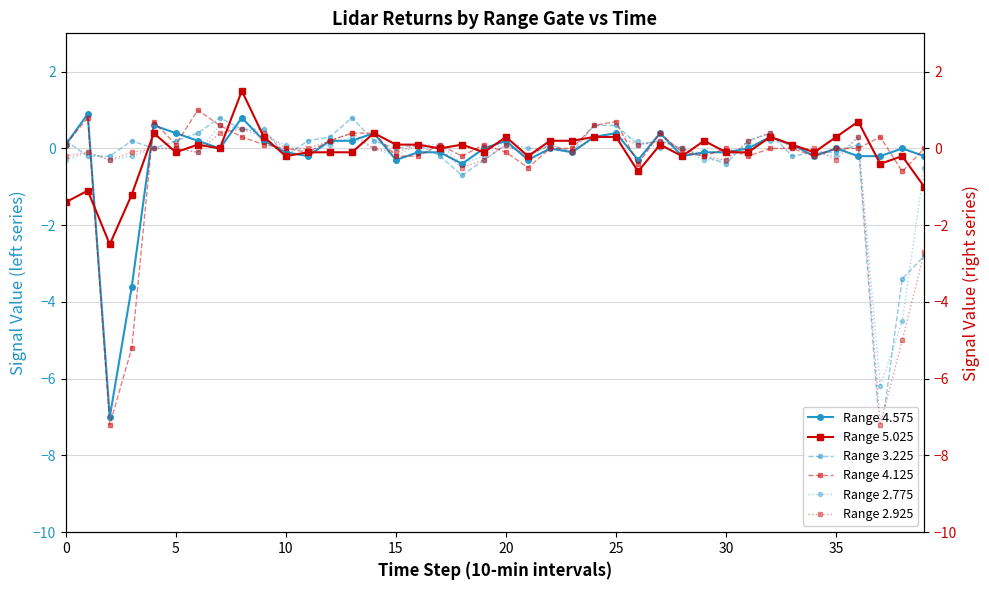

What are all the series names shown in the legend?

Range 4.575, Range 3.225, Range 2.775, Range 5.025, Range 4.125, Range 2.925